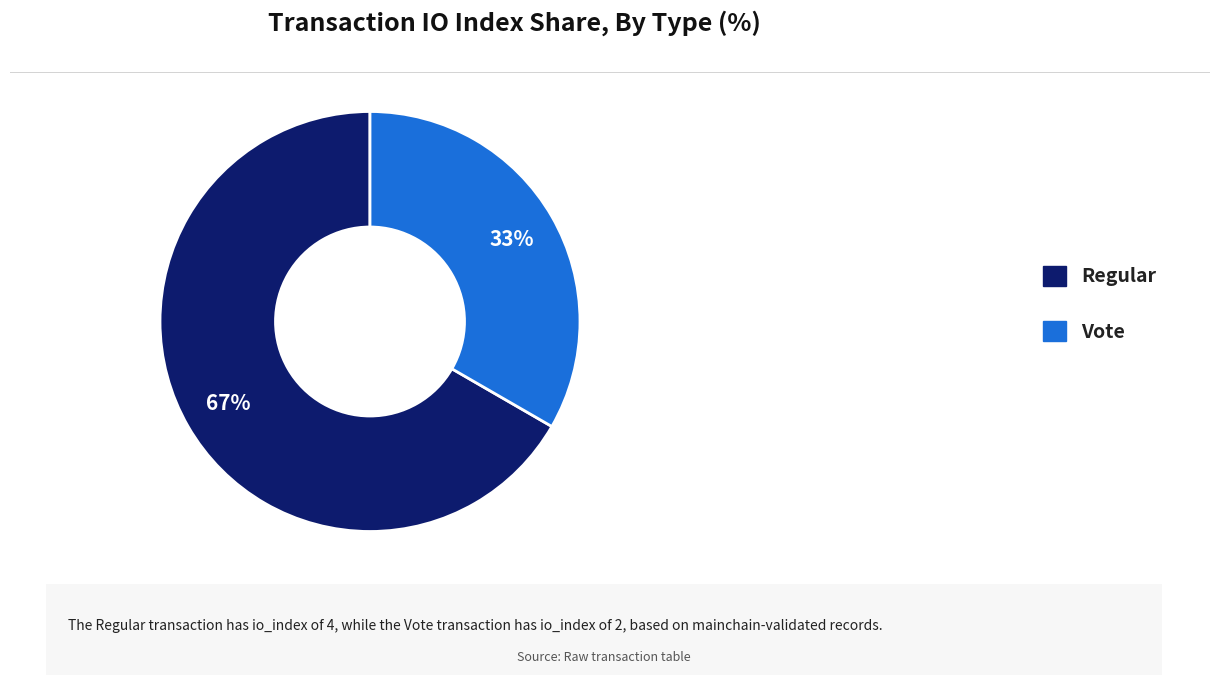

Is there a majority slice in this chart?

Yes